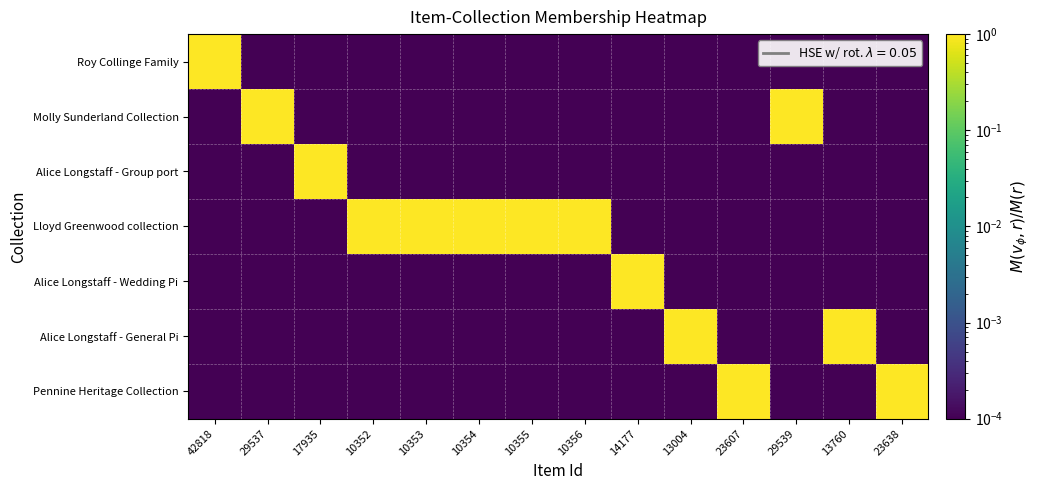

Count the number of categories in the chart.

14